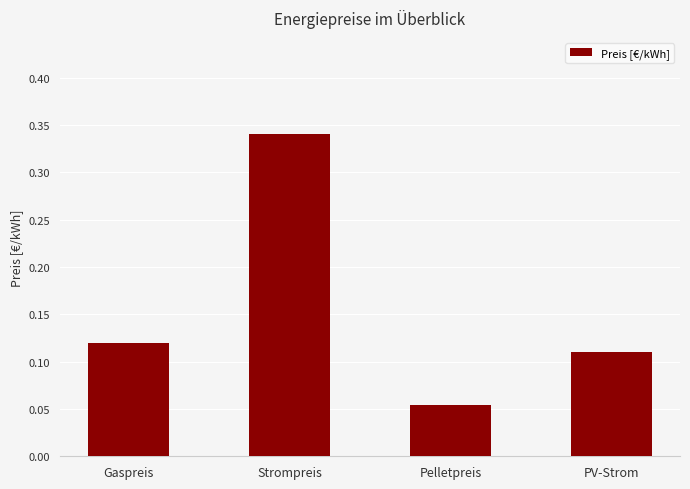

What position from the left is Gaspreis?

1